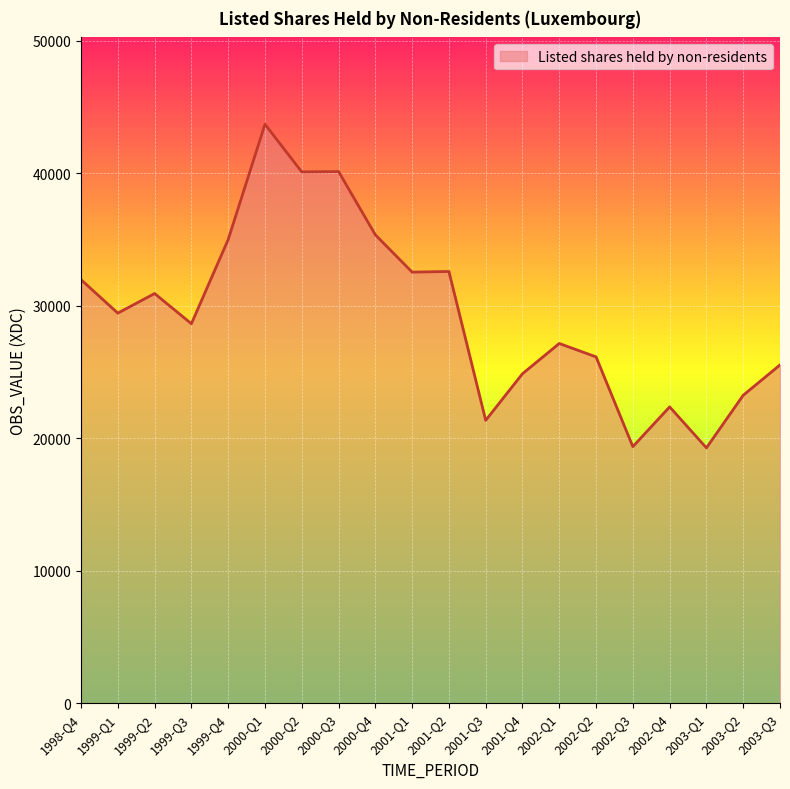

What is the sum of all values?

589576.0